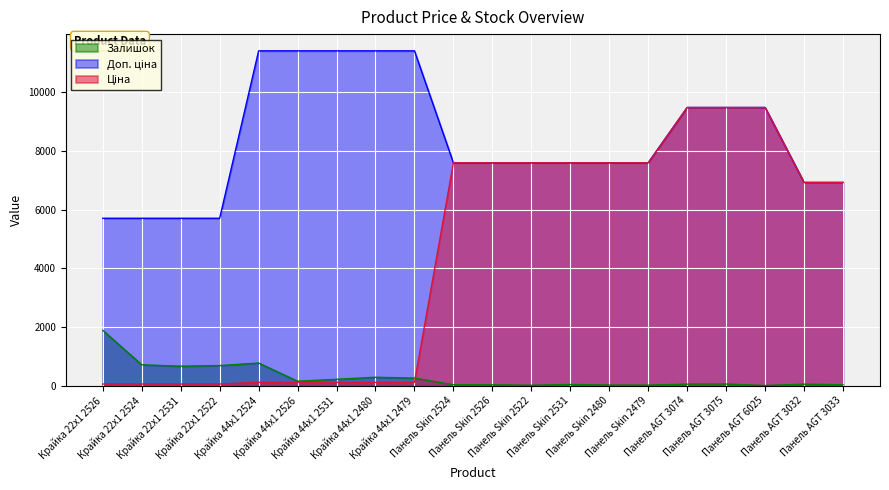

What is the minimum value for Залишок?

8.0